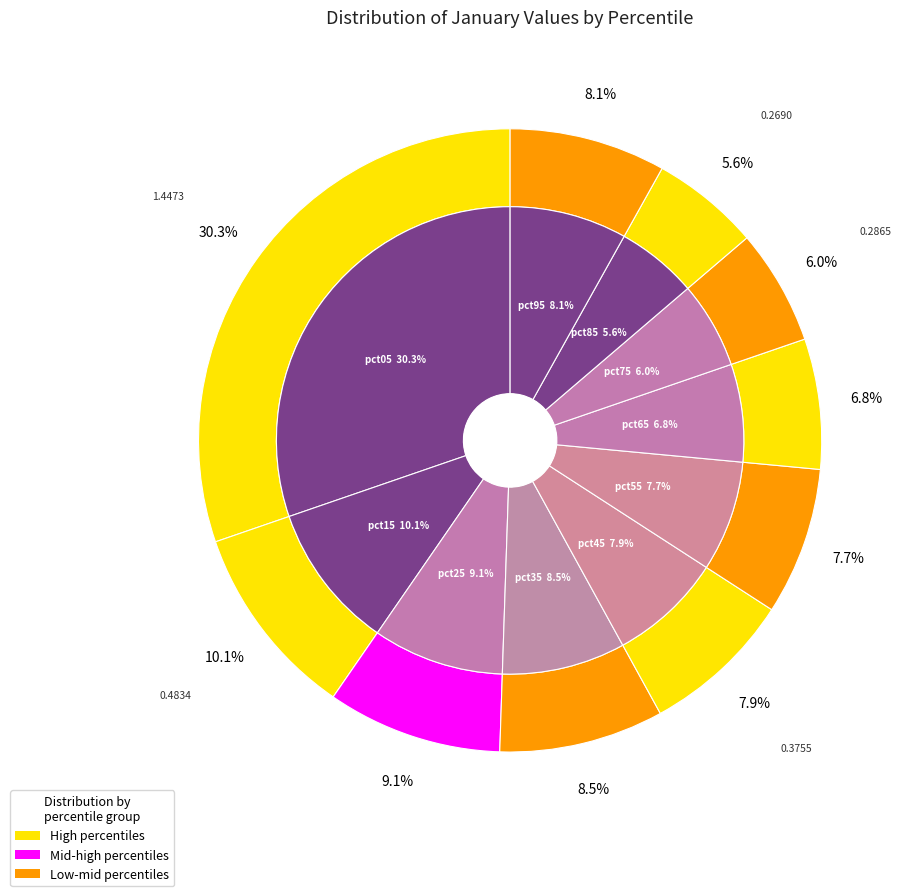

Which has a higher value, pct55 or pct65?

pct55